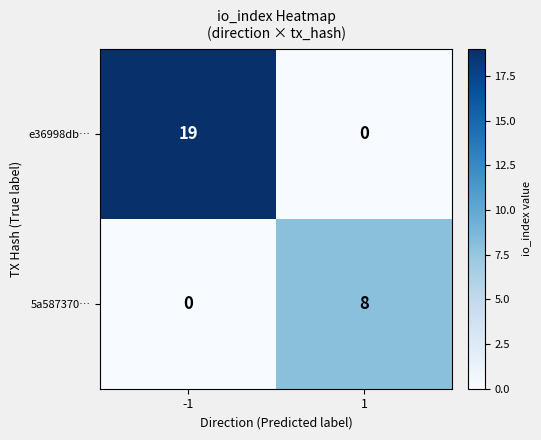

List the series in order of their peak value, lowest first.

5a587370…, e36998db…